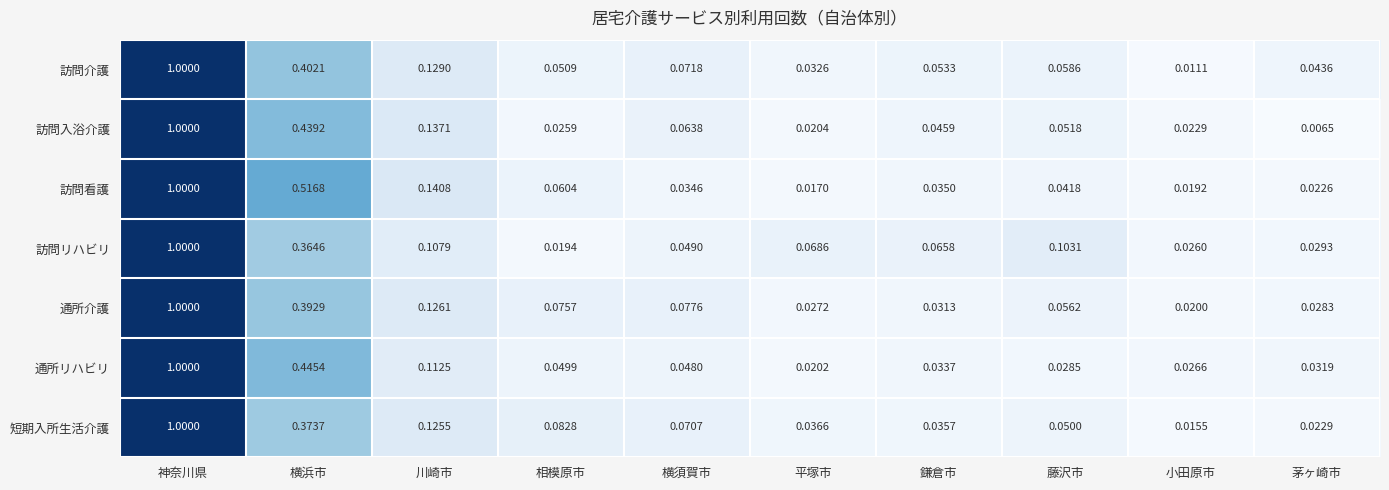

What is the maximum value shown in the chart?

1.0